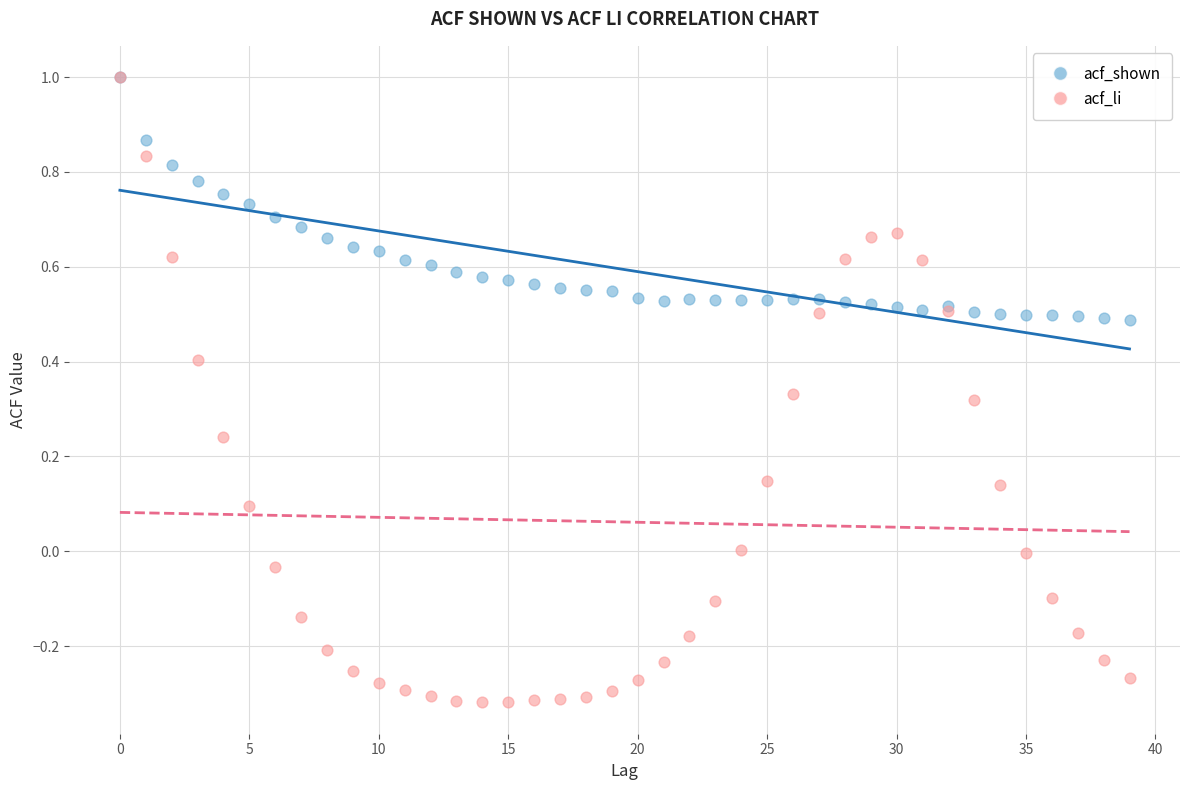

Which series has the largest Y range (max minus min)?

acf_li